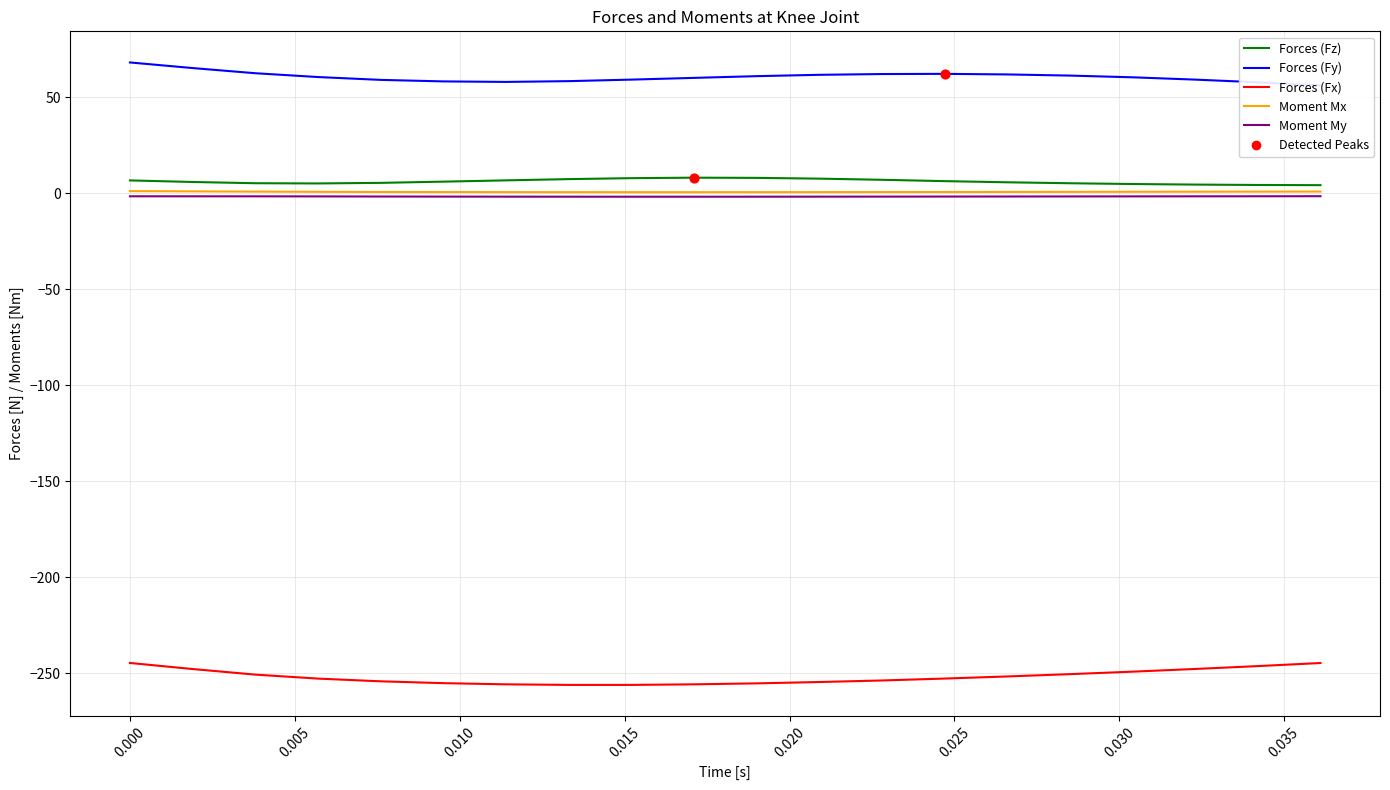

At how many categories does at least one series exceed -105?

20